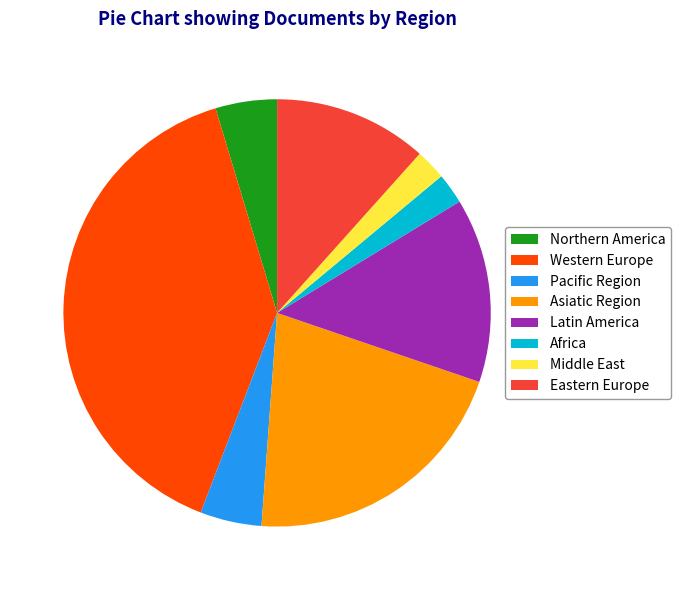

How many slices are in this pie chart?

8